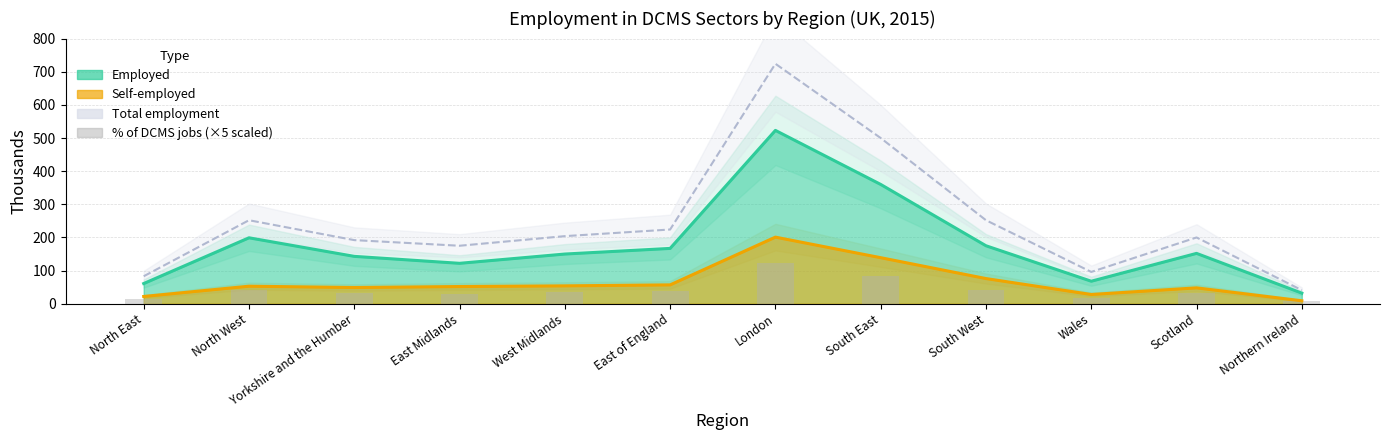

What is the value of the % of DCMS jobs (×5 scaled) bar at the 5th from the left?

34.5